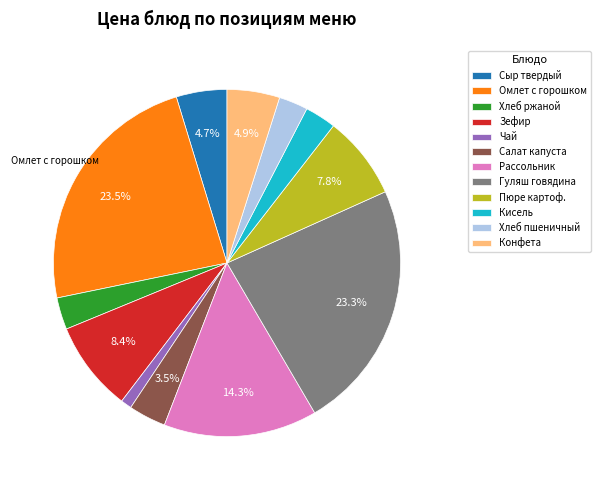

What is the ratio of the value at Конфета to the value at Пюре картоф.?

0.6